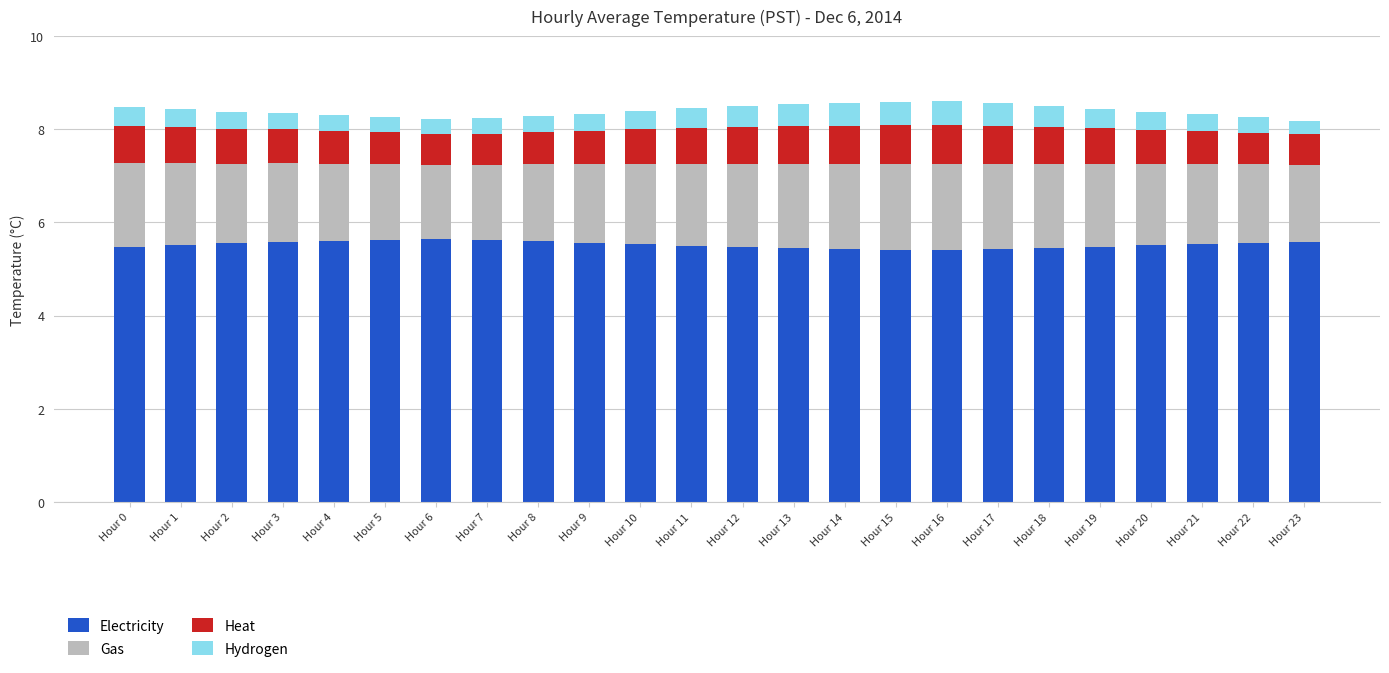

What is the total value across all series at Hour 12?

8.5